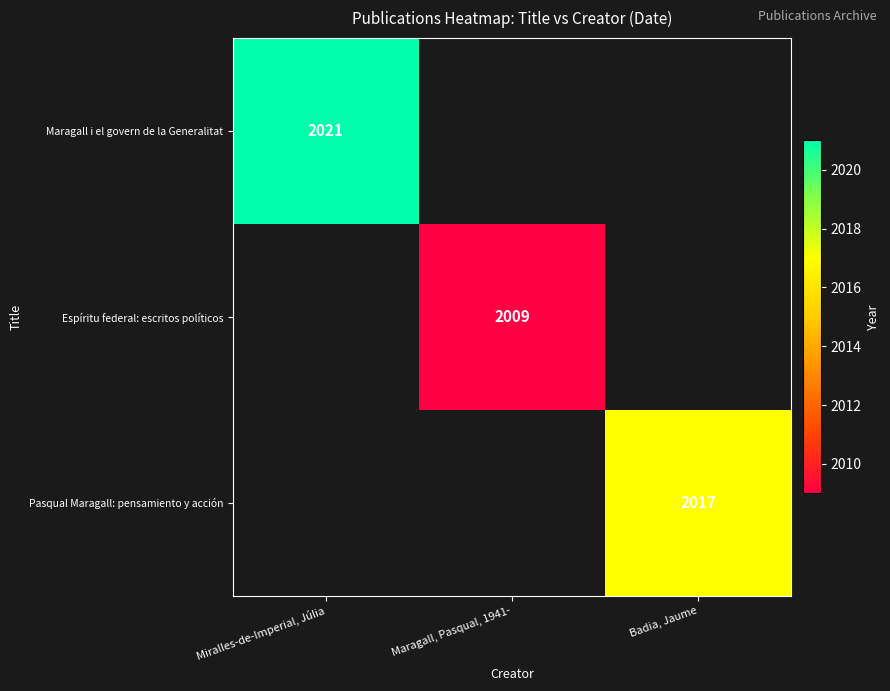

List the labels in order of Maragall i el govern de la Generalitat value, smallest first.

Miralles-de-Imperial, Júlia, Maragall, Pasqual, 1941-, Badia, Jaume